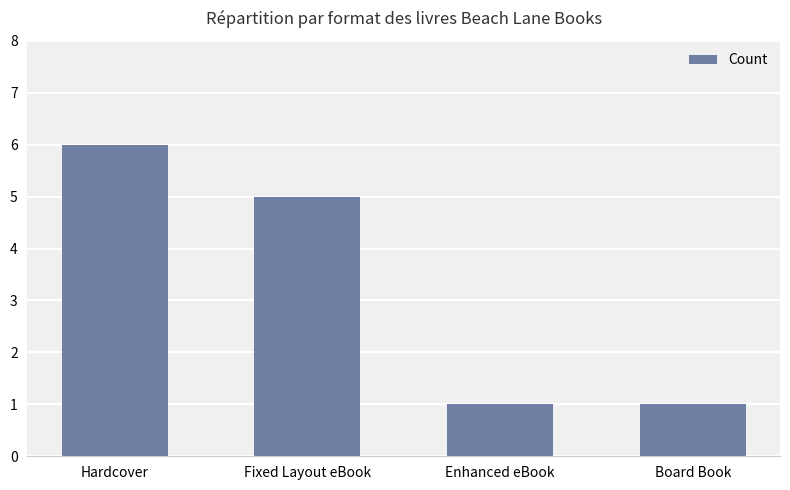

How many data points are less than 5?

2